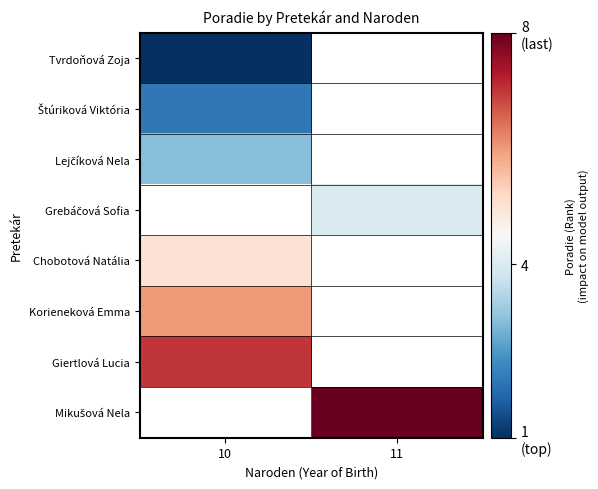

At which label is Lejčíková Nela closest to 3?

10